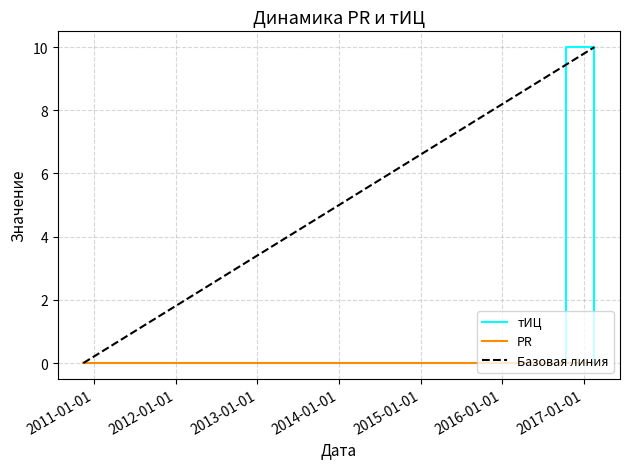

Does the chart have visible grid lines?

Yes